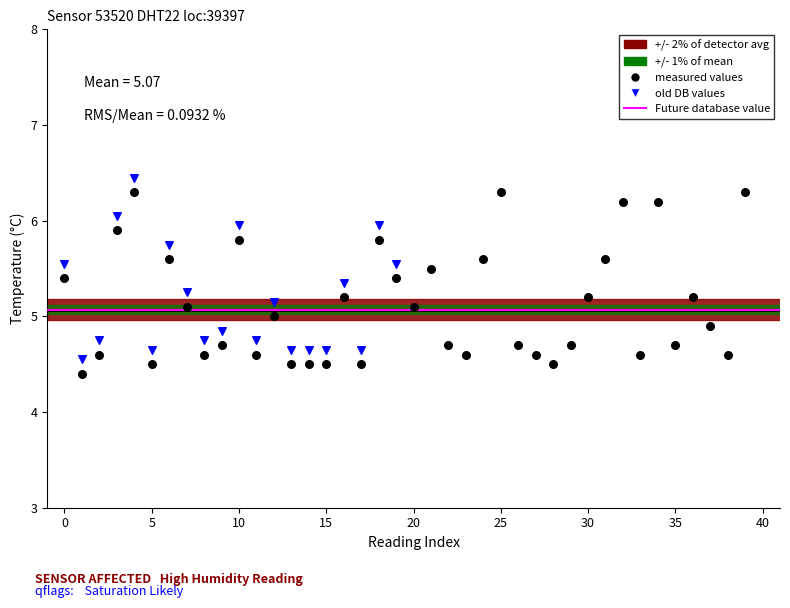

Which series has the widest spread of Y values?

measured values